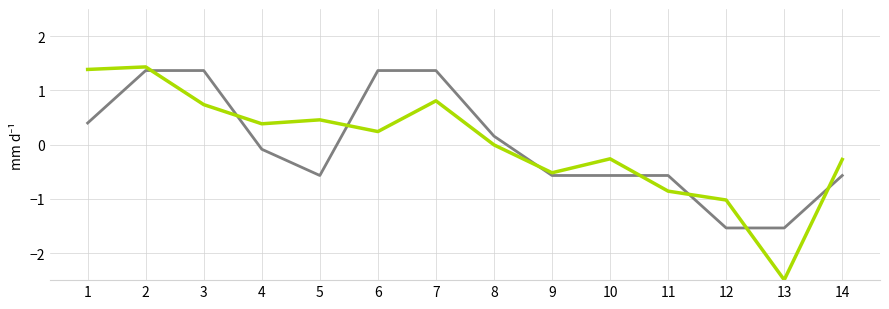

What is the smallest value displayed?

-2.5